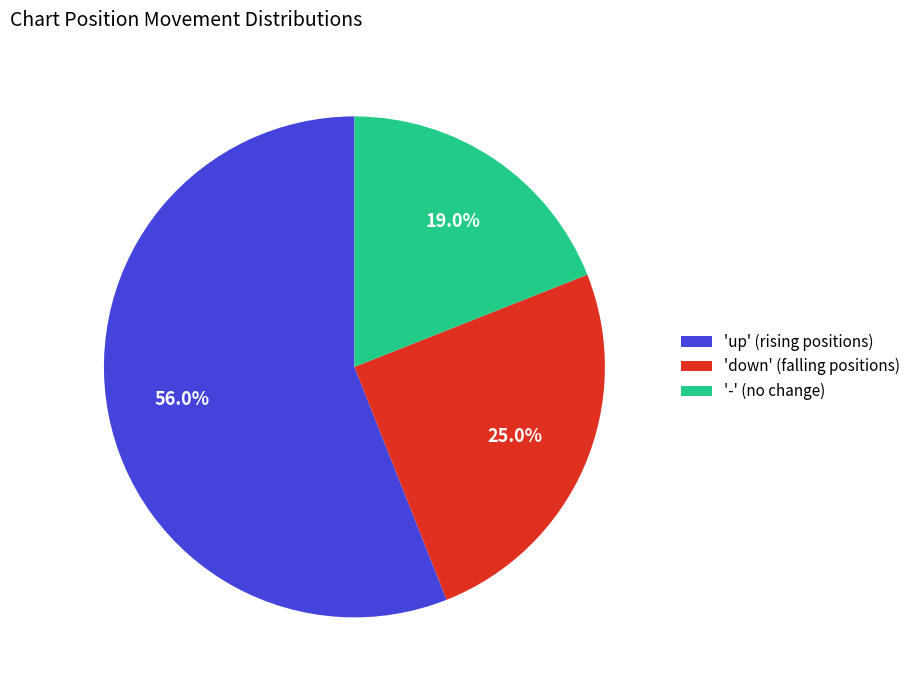

Combined, do 'down' (falling positions) and 'up' (rising positions) account for over 50%?

Yes